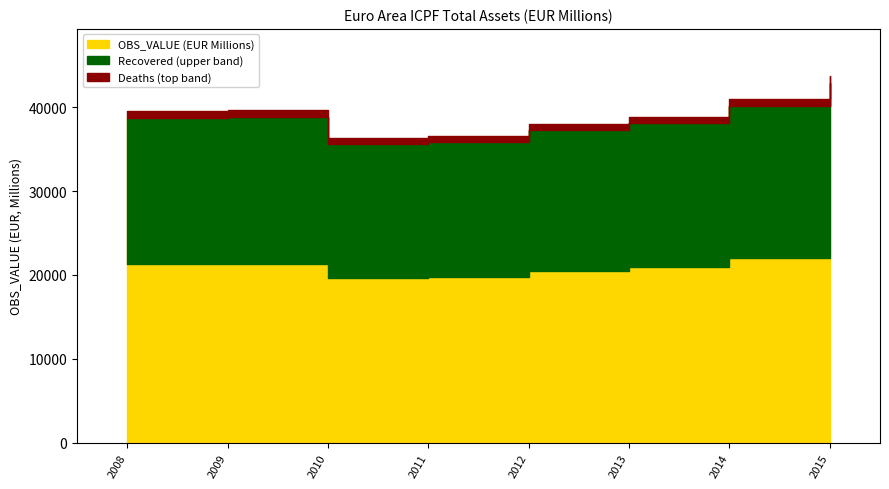

Which has a higher value, 2014 or 2009?

2014